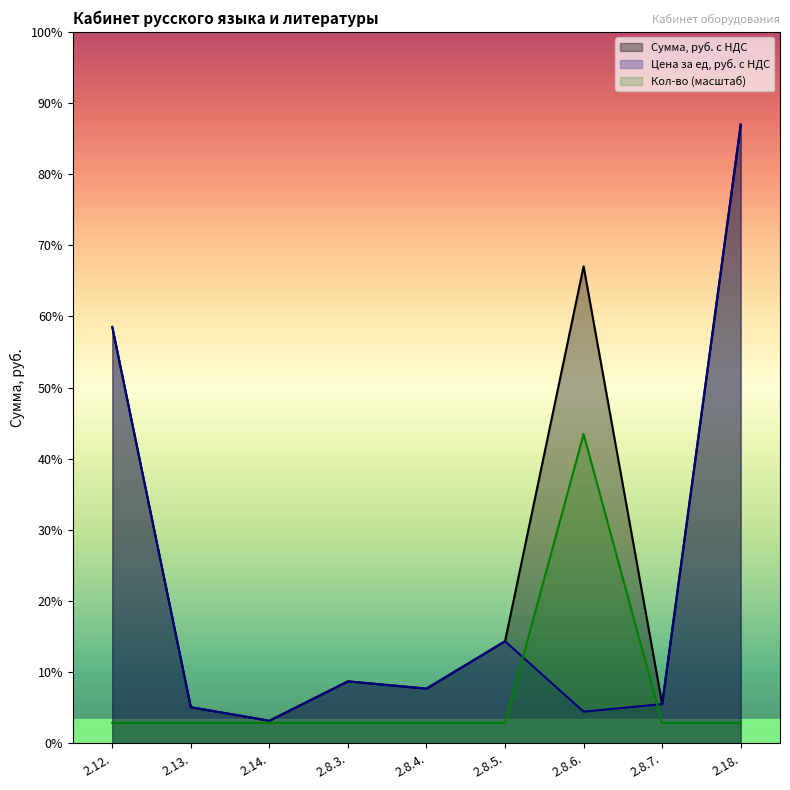

Which series has the largest total across all categories?

Сумма, руб. с НДС